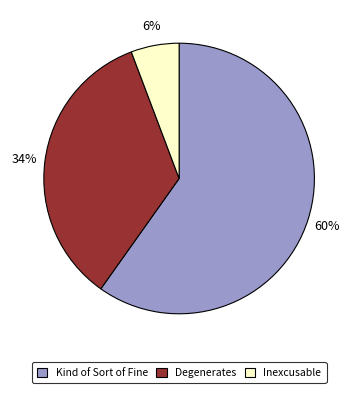

Do Kind of Sort of Fine and Degenerates together represent more than half of the pie?

Yes